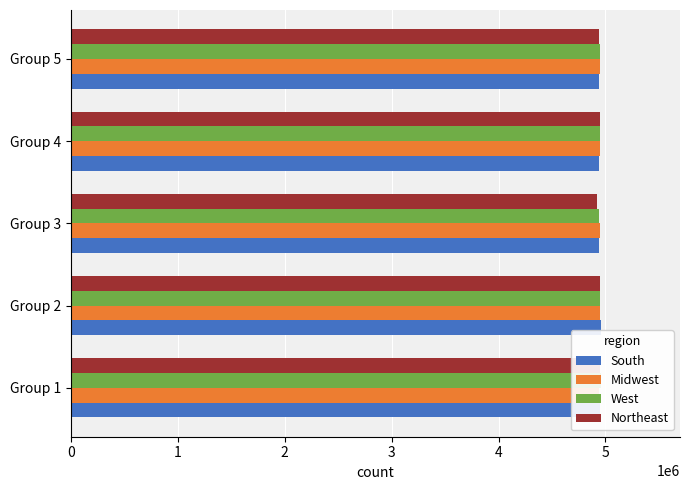

Which category has the highest value in the South series?

Group 2